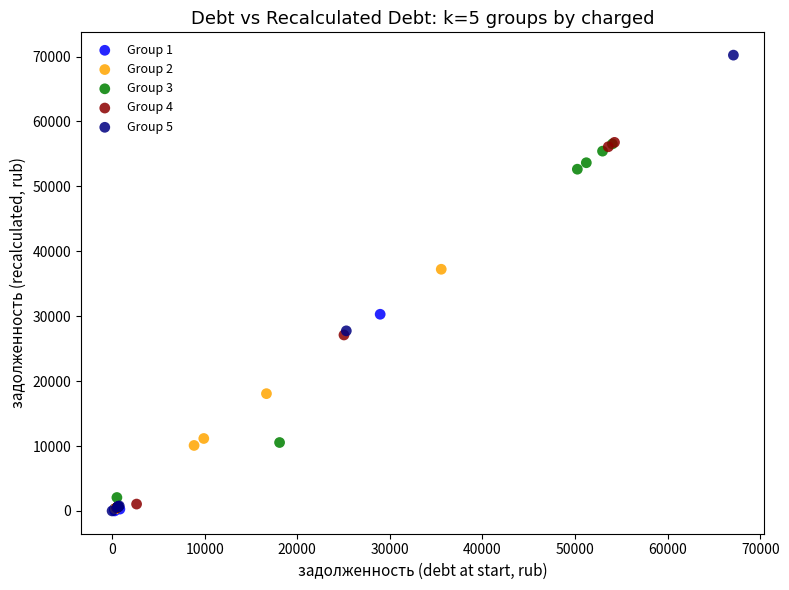

Which series has the widest spread of Y values?

Group 5